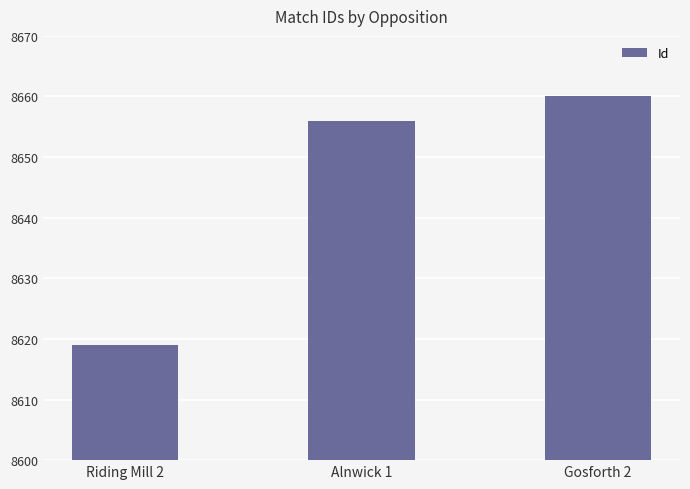

What position from the left is Alnwick 1?

2